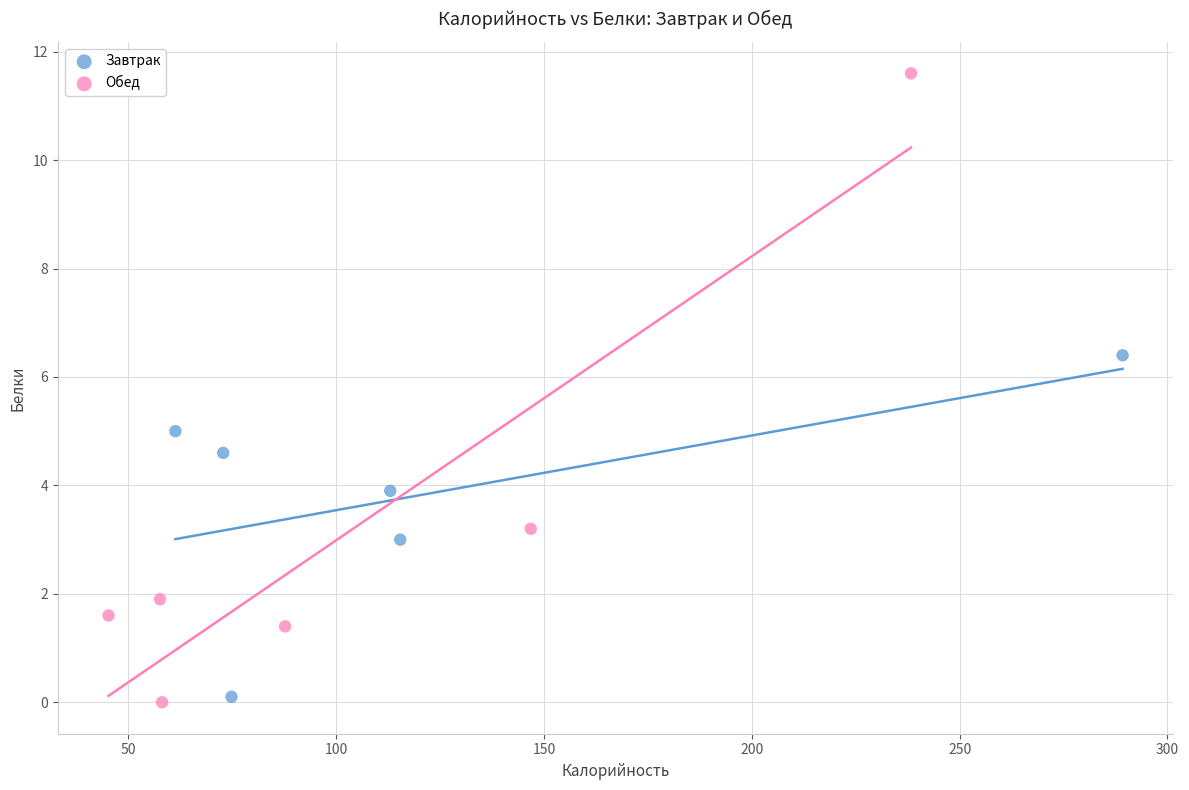

Which series has the widest spread of Y values?

Обед